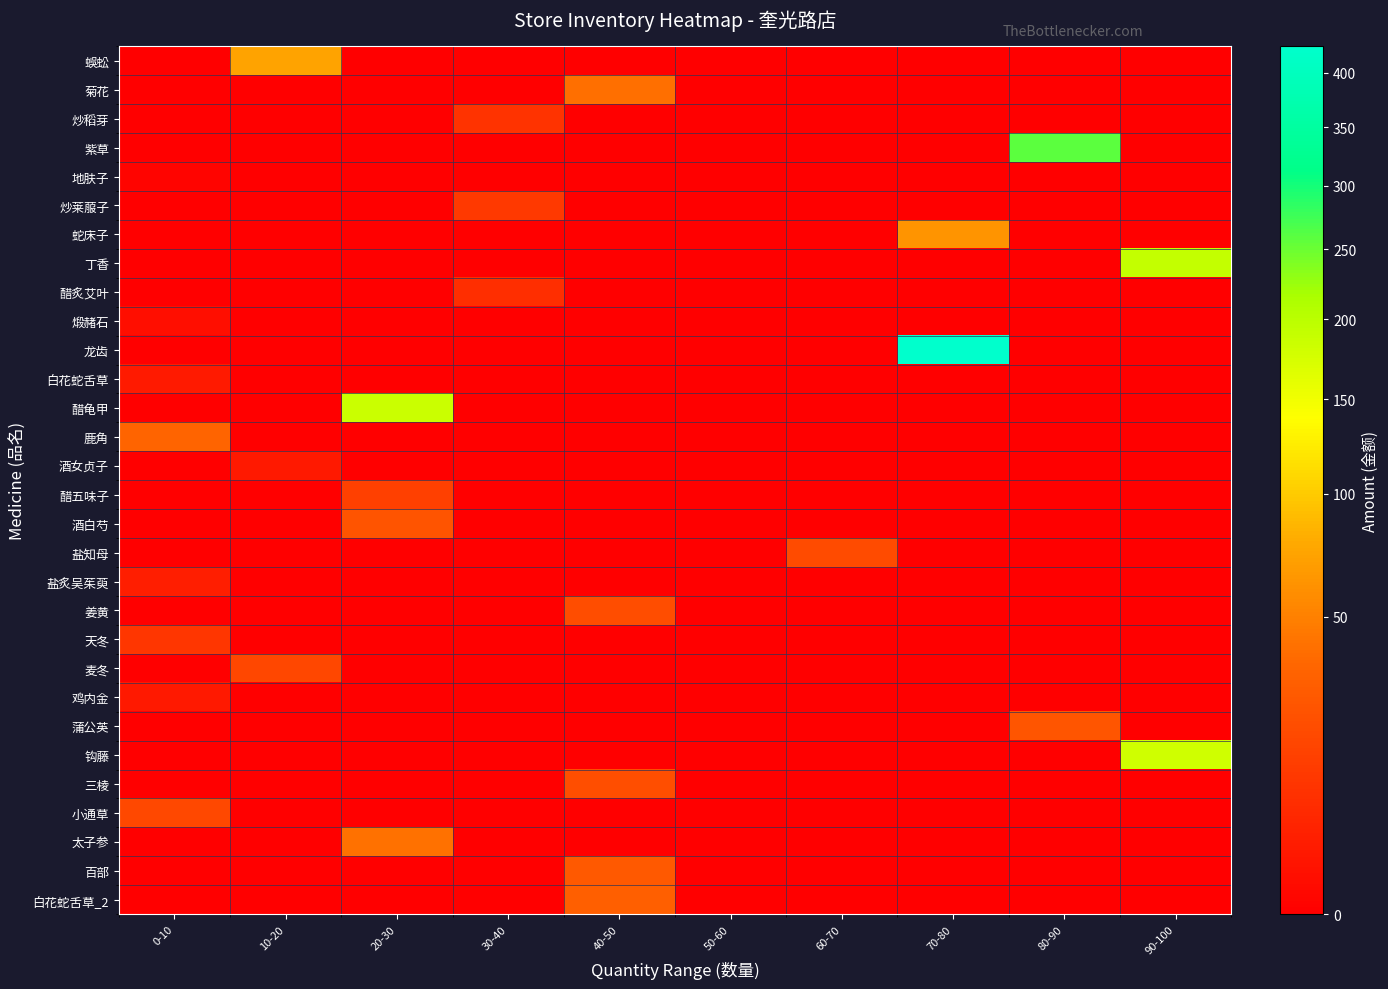

At how many categories does at least one series exceed 43?

5